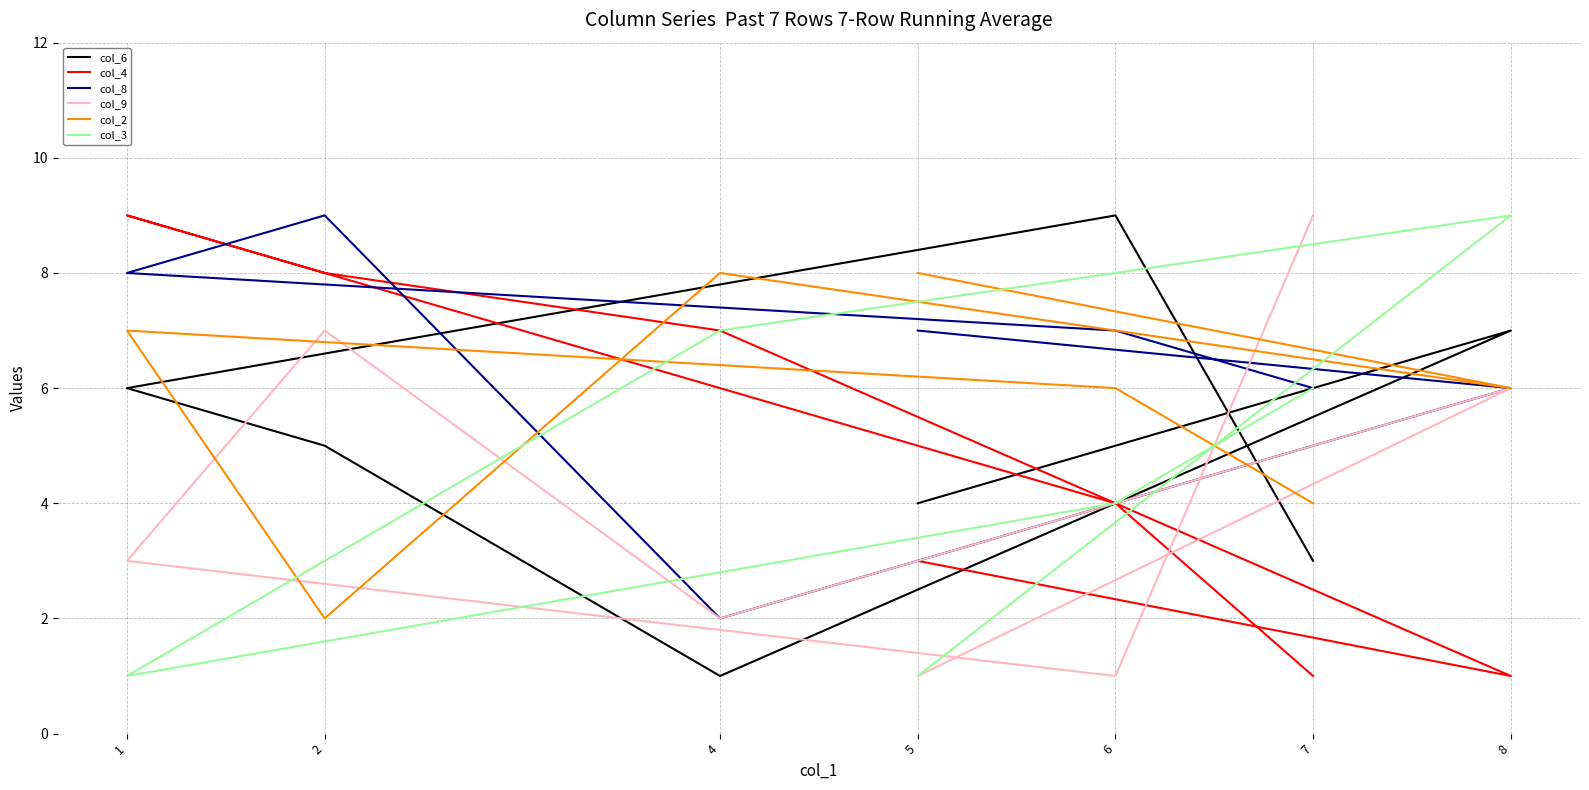

What is the difference between the maximum and second lowest values in the col_3 series?

8